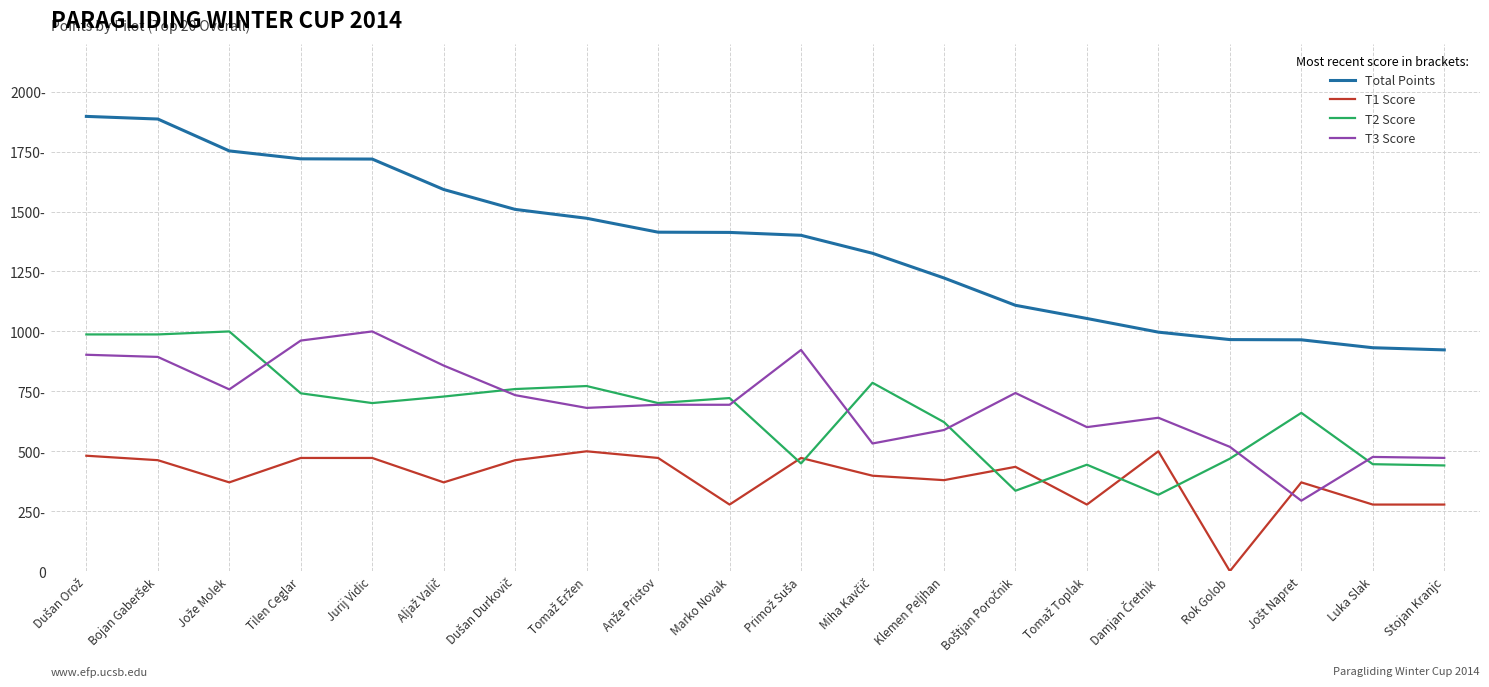

The T1 Score series shows 697.1 at Anže Pristov. True or false?

False